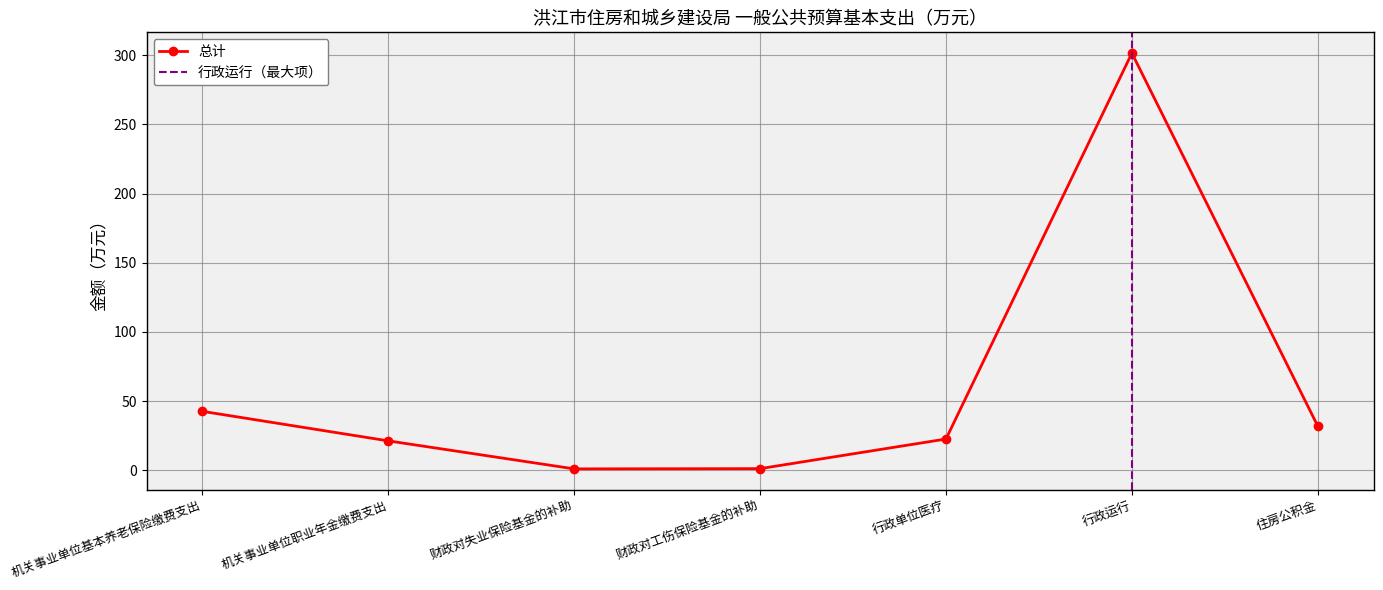

What is the difference between the maximum and second lowest values?

300.2